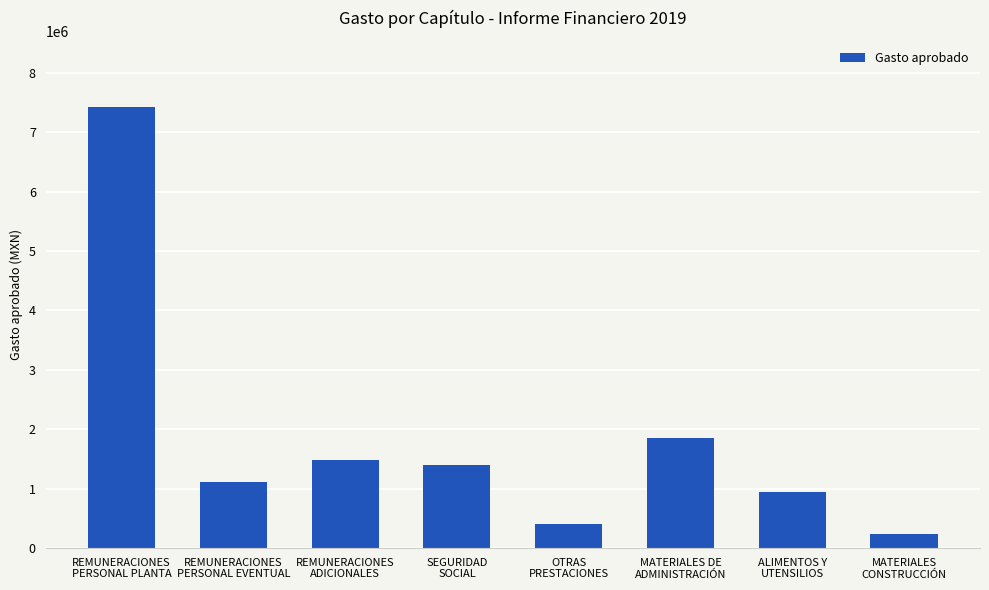

Reading left to right, transcribe all the data shown in this chart.

REMUNERACIONES
PERSONAL PLANTA=7421400	REMUNERACIONES
PERSONAL EVENTUAL=1111867	REMUNERACIONES
ADICIONALES=1476756	SEGURIDAD
SOCIAL=1399830	OTRAS
PRESTACIONES=403000	MATERIALES DE
ADMINISTRACIÓN=1856021	ALIMENTOS Y
UTENSILIOS=949900	MATERIALES
CONSTRUCCIÓN=239853